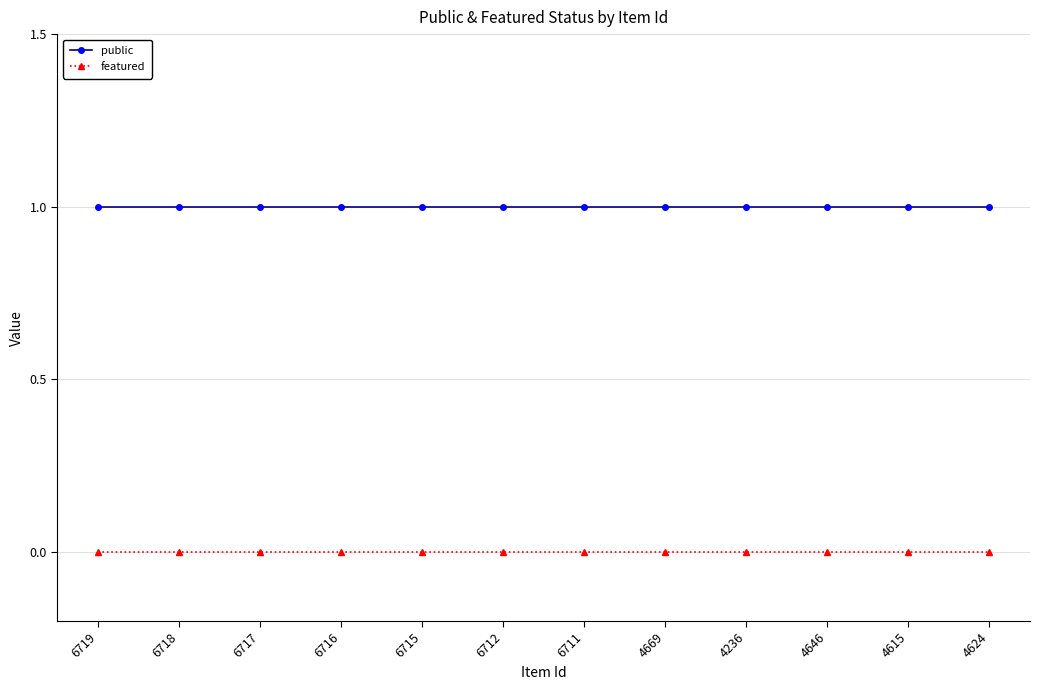

True or false: featured and public cross at least once.

False